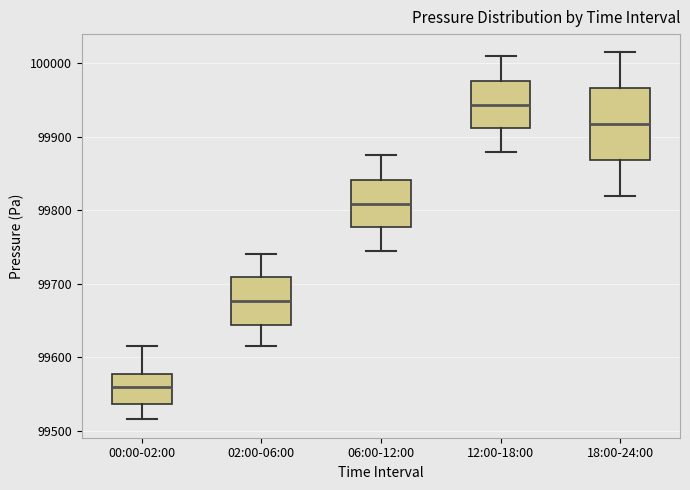

Reading left to right, read every box against the y-axis: the position of its median line, the range the box covers, and the ends of its whiskers. The values are not printed on the chart, so give them approximately, as read against the axis.

00:00-02:00: median 99560, box 99540 to 99580, whiskers 99520 to 99610
02:00-06:00: median 99680, box 99640 to 99710, whiskers 99620 to 99740
06:00-12:00: median 99810, box 99780 to 99840, whiskers 99750 to 99880
12:00-18:00: median 99940, box 99910 to 99980, whiskers 99880 to 100010
18:00-24:00: median 99920, box 99870 to 99970, whiskers 99820 to 100020